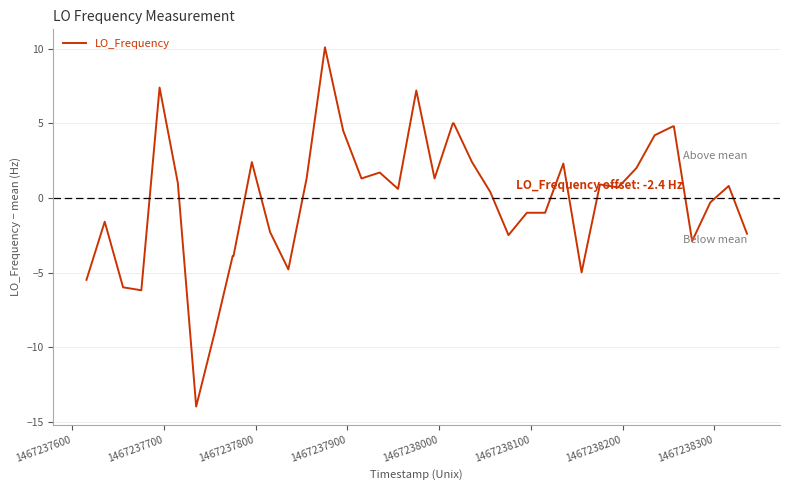

Count the number of values greater than 0.

23